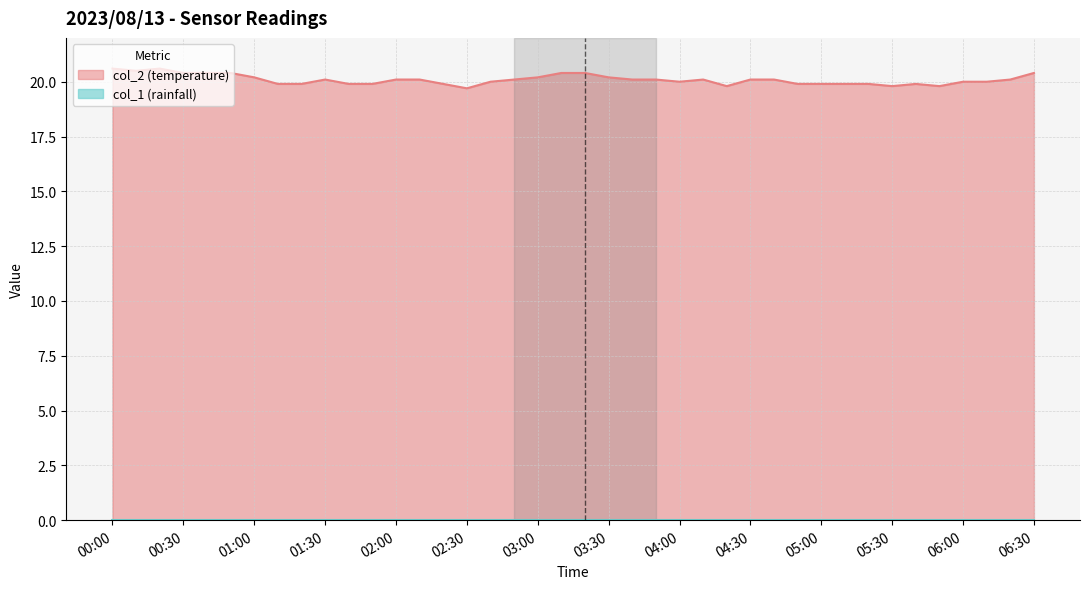

What is the difference between the maximum and minimum values in the col_2 (temperature) series?

0.9